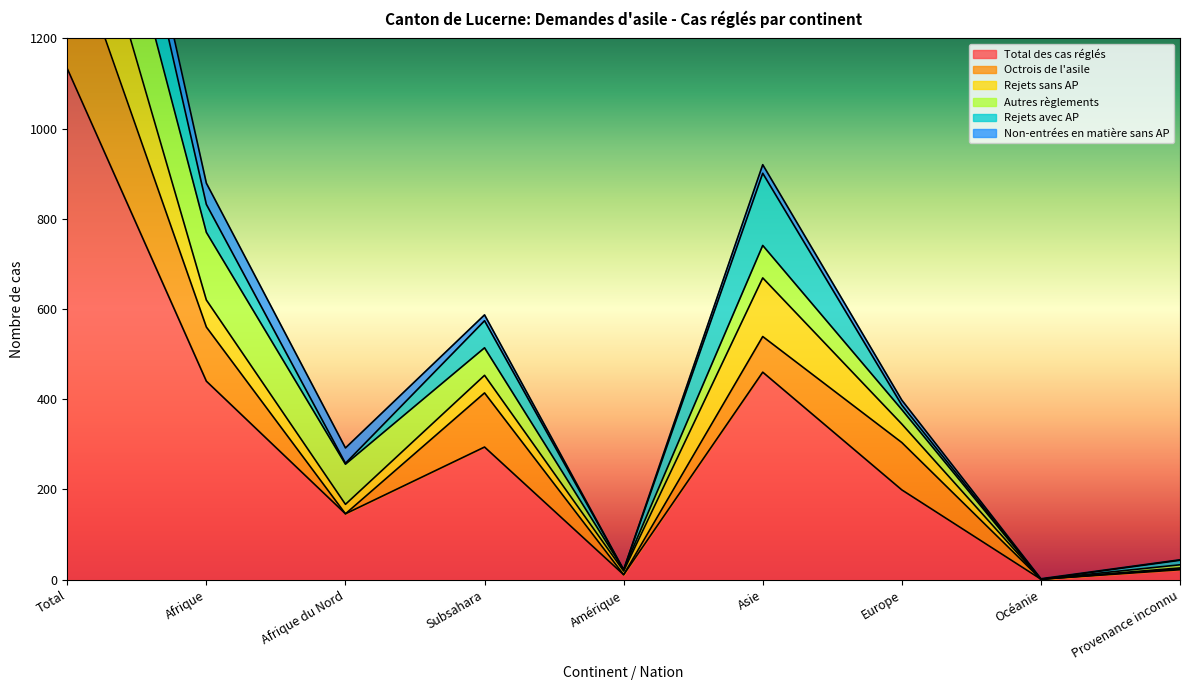

Reading left to right, extract all data points from this chart.

Total des cas réglés: 1133	440	146	294	11	460	199	1	22
Octrois de l'asile: 306	120	0	120	0	79	105	0	2
Rejets sans AP: 241	60	21	39	8	130	41	0	2
Autres règlements: 264	150	89	61	3	72	32	0	7
Rejets avec AP: 242	62	2	60	0	160	10	0	10
Non-entrées en matière sans AP: 79	47	34	13	0	19	11	1	1